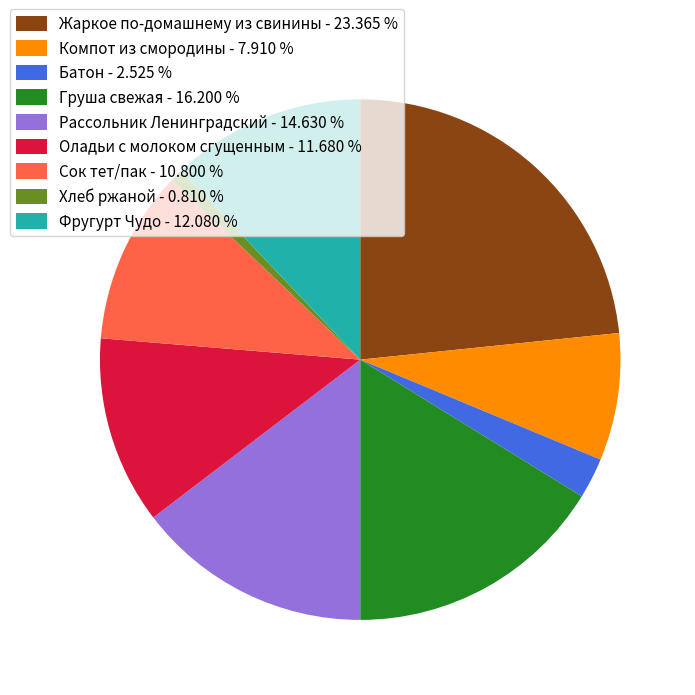

How many segments does this pie chart have?

9